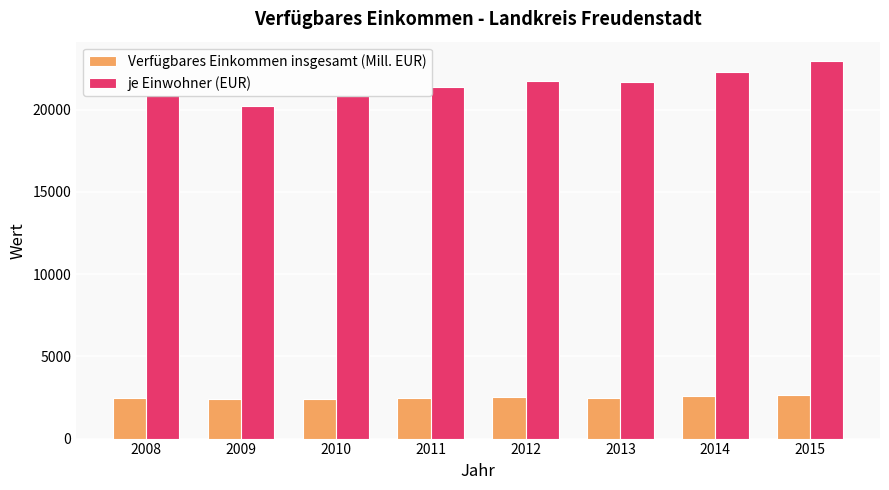

What is the sum of all Verfügbares Einkommen insgesamt (Mill. EUR) values?

19973.6